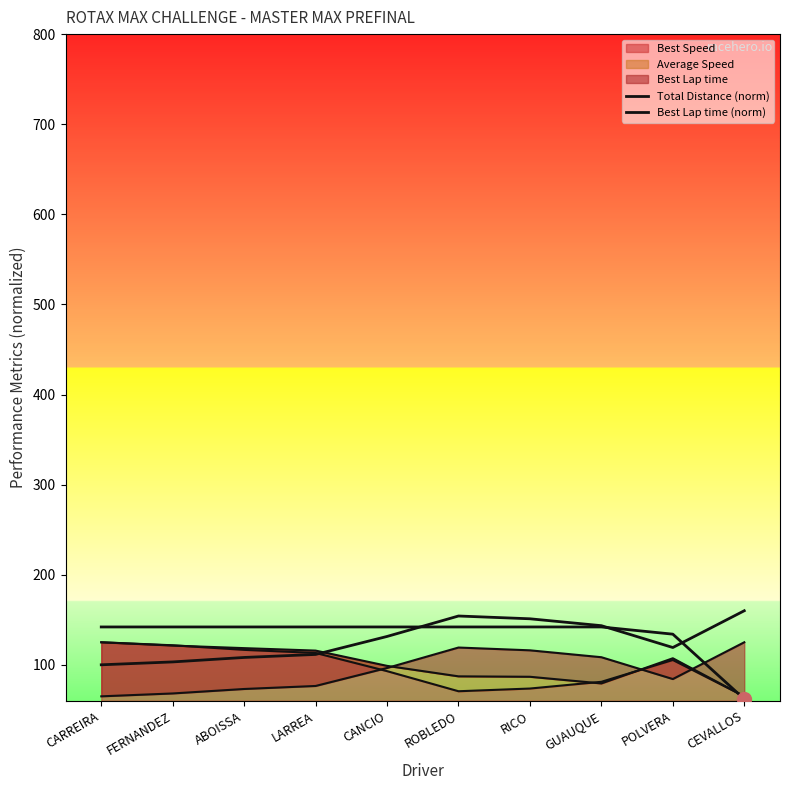

What is the minimum value shown in the chart?

62.0